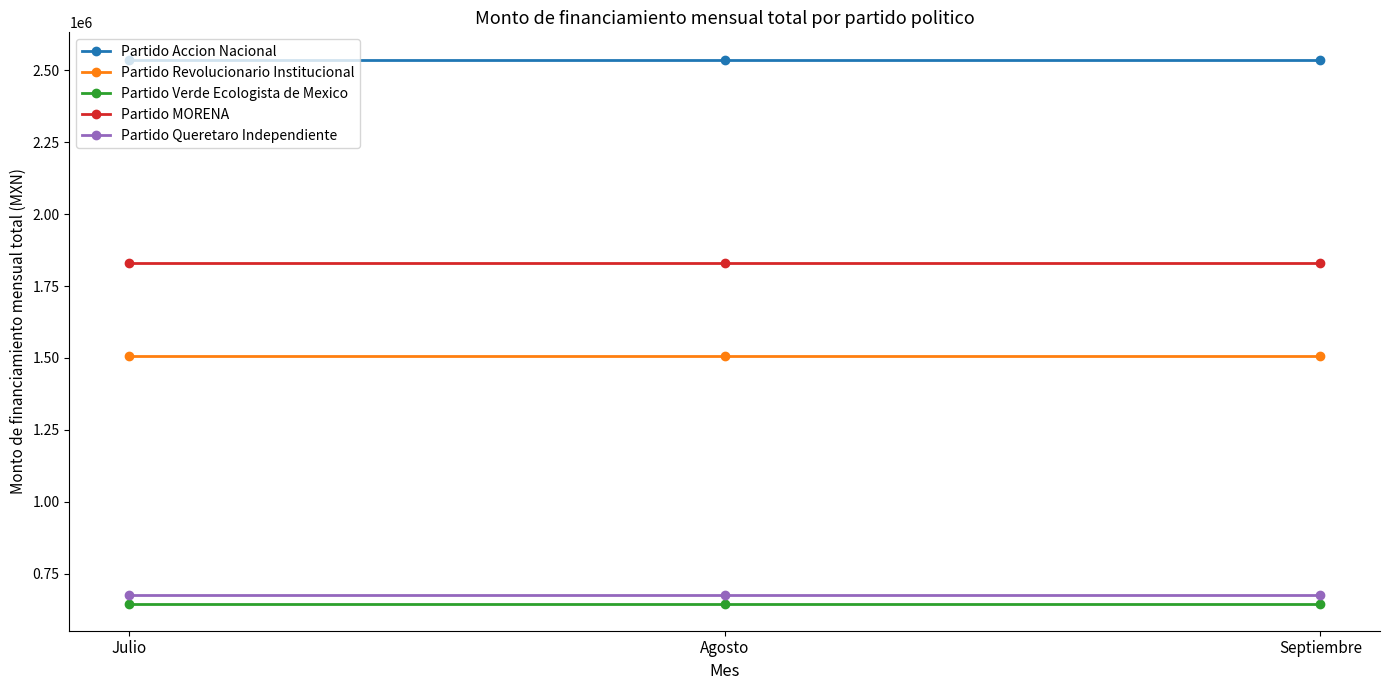

Is the value of Partido Revolucionario Institucional at Septiembre greater than the value of Partido Verde Ecologista de Mexico at Julio?

Yes